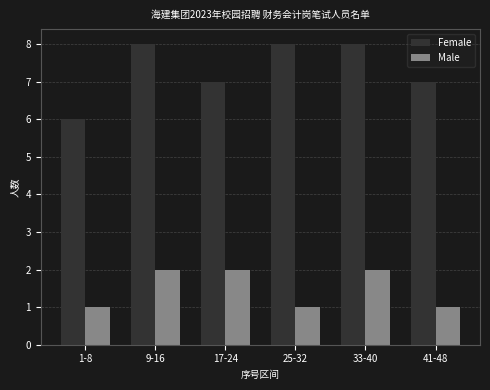

Rank the series by their average value, from lowest to highest.

Male, Female